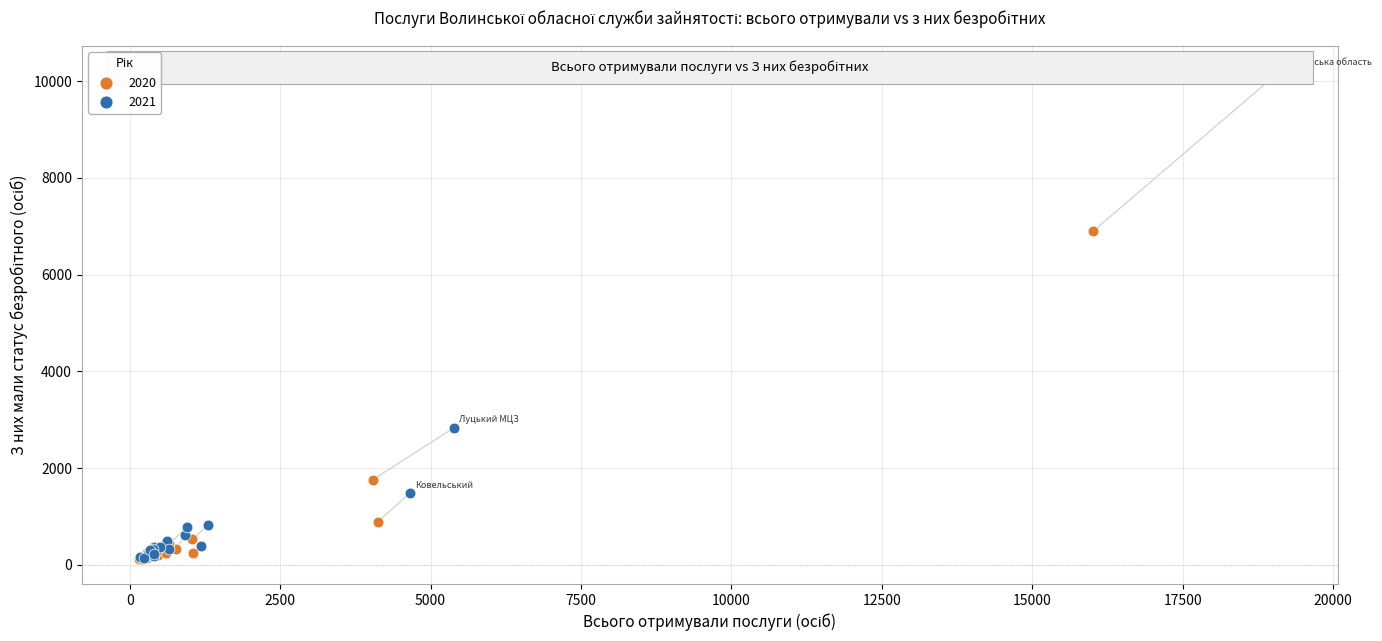

Which series has the widest spread of Y values?

2021